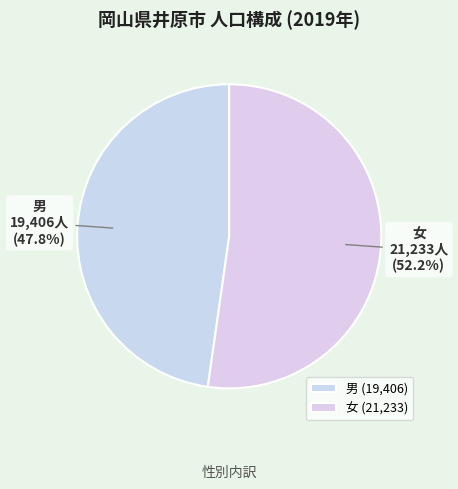

To the nearest percent, what is the average slice percentage?

50%